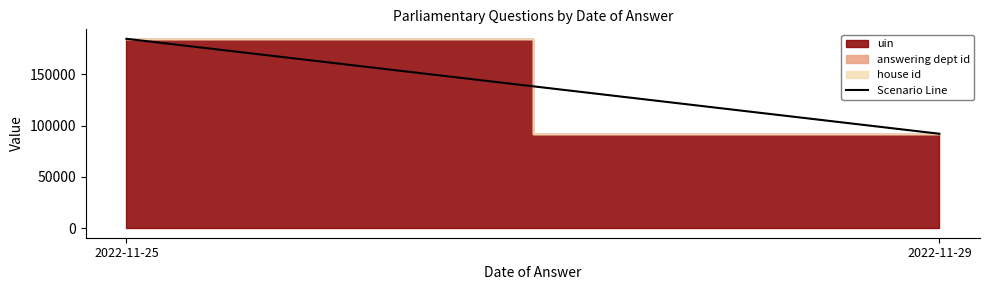

What is the sum of the values at 2022-11-25 and 2022-11-29?

276922